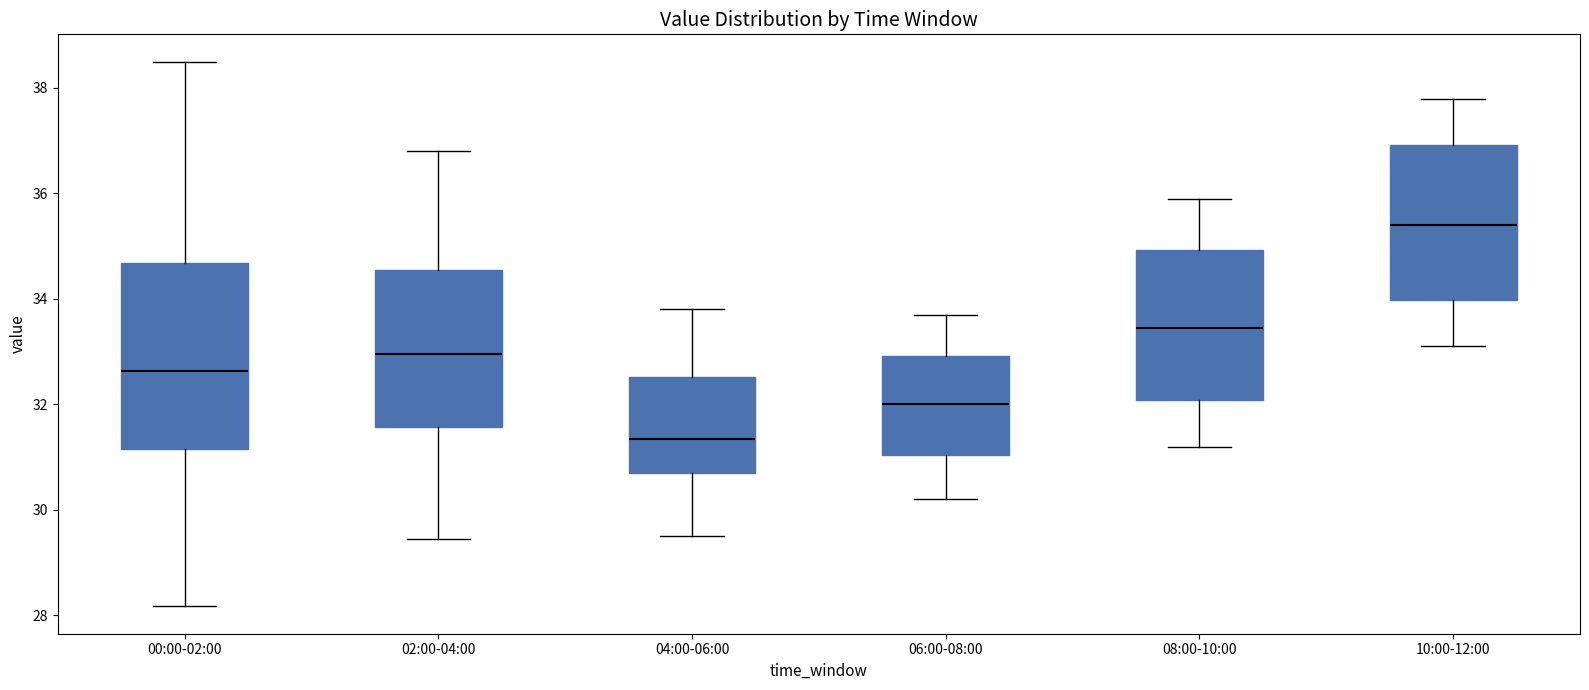

Reading left to right, read every box against the y-axis: the position of its median line, the range the box covers, and the ends of its whiskers. The values are not printed on the chart, so give them approximately, as read against the axis.

00:00-02:00: median 32.6, box 31.2 to 34.6, whiskers 28.2 to 38.6
02:00-04:00: median 33.0, box 31.6 to 34.6, whiskers 29.4 to 36.8
04:00-06:00: median 31.4, box 30.8 to 32.6, whiskers 29.6 to 33.8
06:00-08:00: median 32.0, box 31.0 to 33.0, whiskers 30.2 to 33.8
08:00-10:00: median 33.4, box 32.0 to 35.0, whiskers 31.2 to 36.0
10:00-12:00: median 35.4, box 34.0 to 37.0, whiskers 33.2 to 37.8